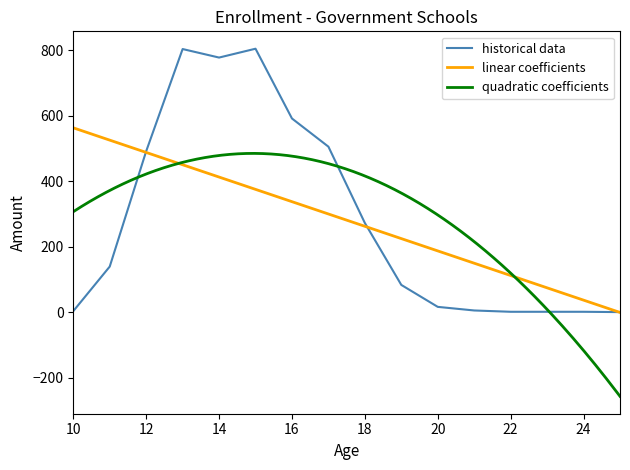

What is the highest value of the quadratic coefficients series?

484.4